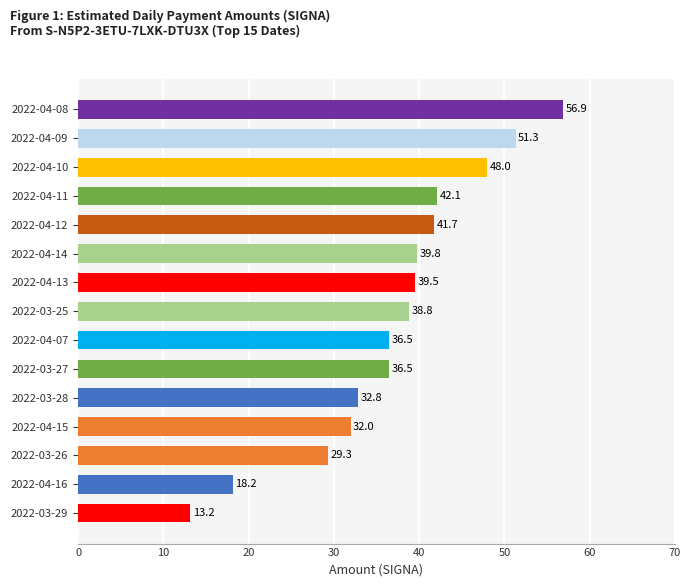

True or false: the data shows 51.3 at 2022-04-09.

True